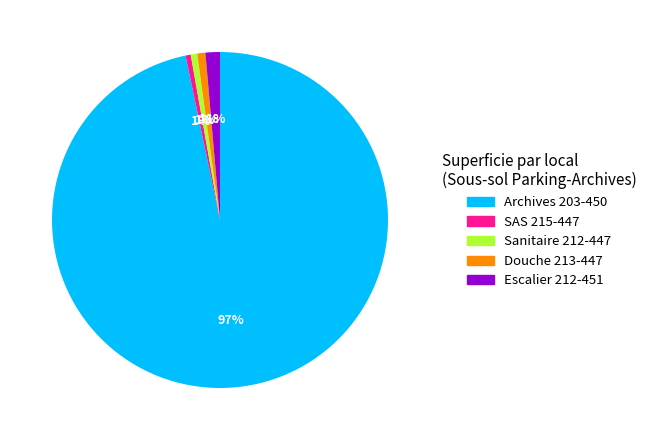

Is there any slice that represents more than half of the pie?

Yes